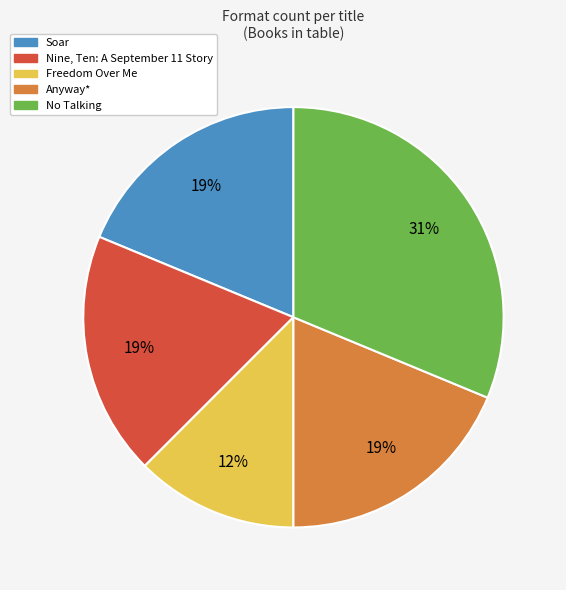

Does Soar represent more than half of the total?

No